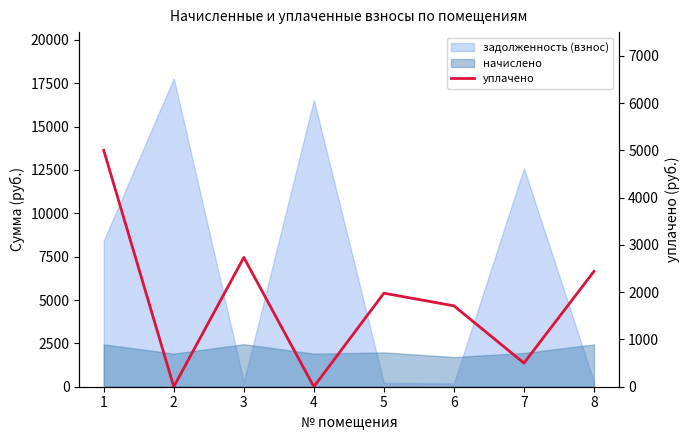

Reading left to right, transcribe all the data shown in this chart.

1=5000.0	2=0.0	3=2734.8	4=0.0	5=1978.0	6=1710.8	7=500.0	8=2441.3